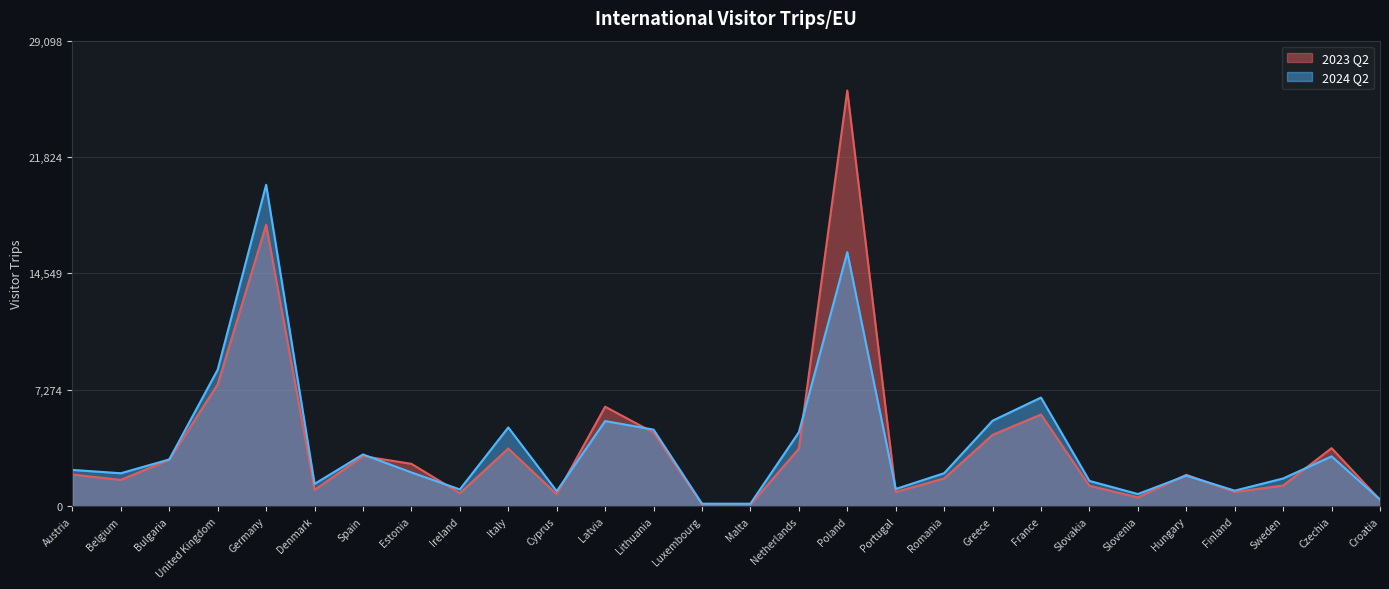

At which label is 2023 Q2 closest to 13038?

Germany